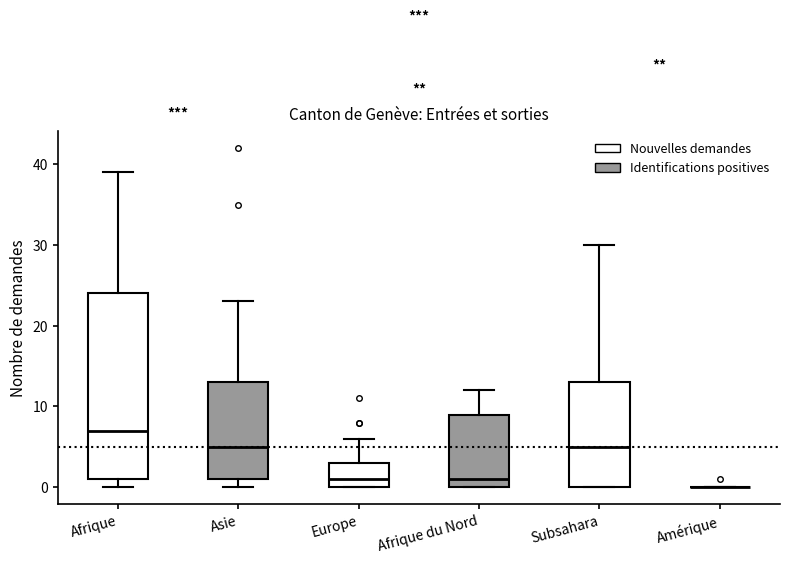

Reading left to right, read every box against the y-axis: the position of its median line, the range the box covers, and the ends of its whiskers. The values are not printed on the chart, so give them approximately, as read against the axis.

Afrique: median 7, box 1 to 24, whiskers 0 to 39
Asie: median 5, box 1 to 13, whiskers 0 to 23
Europe: median 1, box 0 to 3, whiskers 0 to 6
Afrique du Nord: median 1, box 0 to 9, whiskers 0 to 12
Subsahara: median 5, box 0 to 13, whiskers 0 to 30
Amérique: box collapsed to a line at 0, whiskers 0 to 0